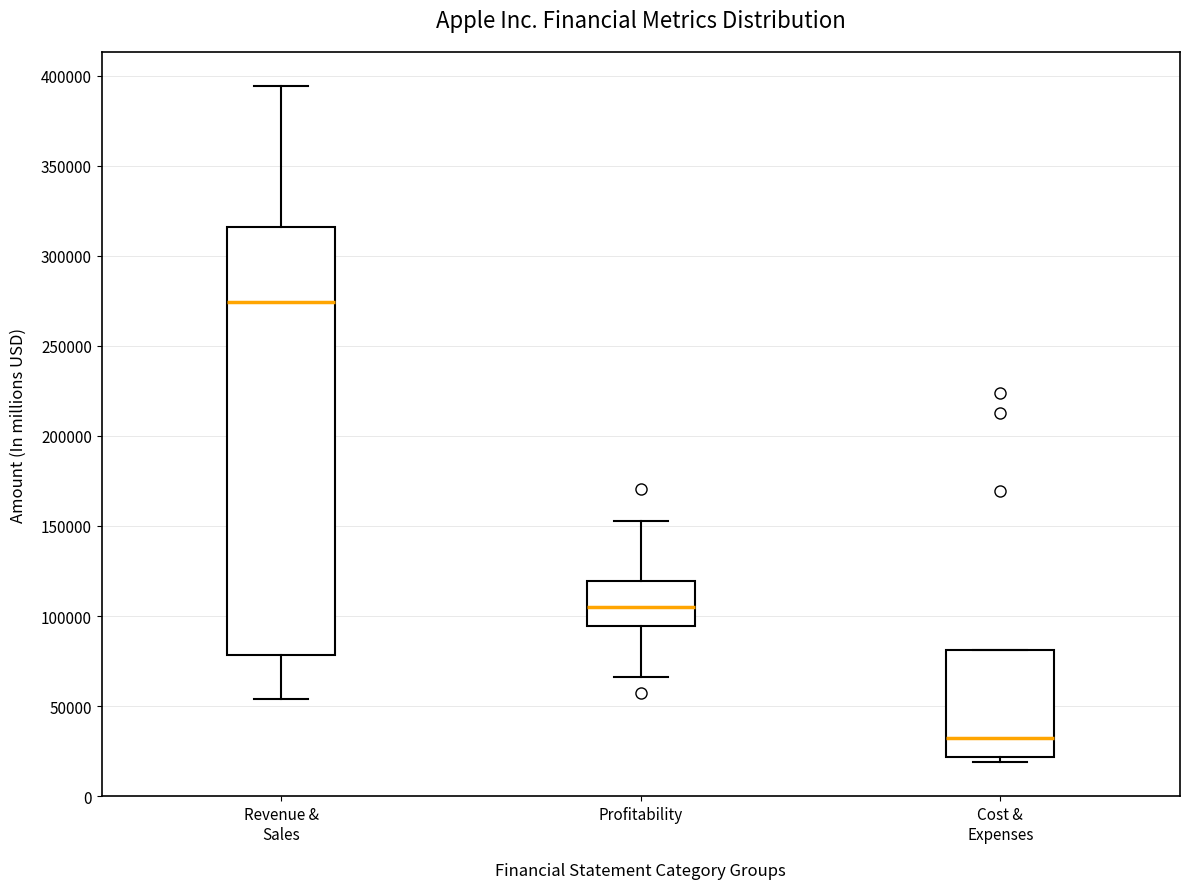

Where does the median line of the box for Cost & Expenses sit on the y-axis? The values are not printed on the chart, so give them approximately, as read against the axis.

30000